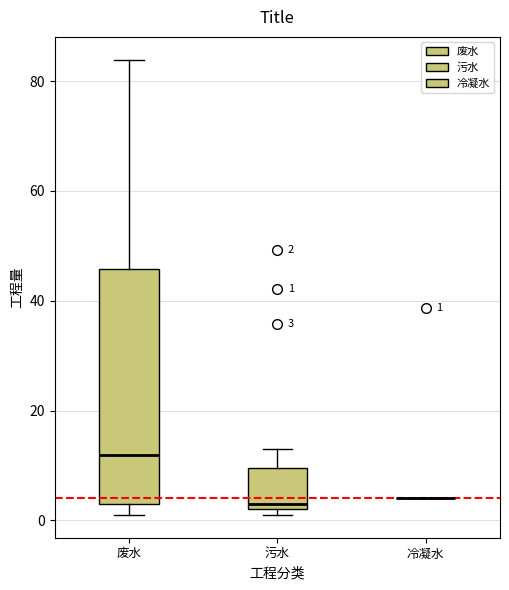

Comparing the boxes themselves (not the whiskers), which one is the tallest?

废水